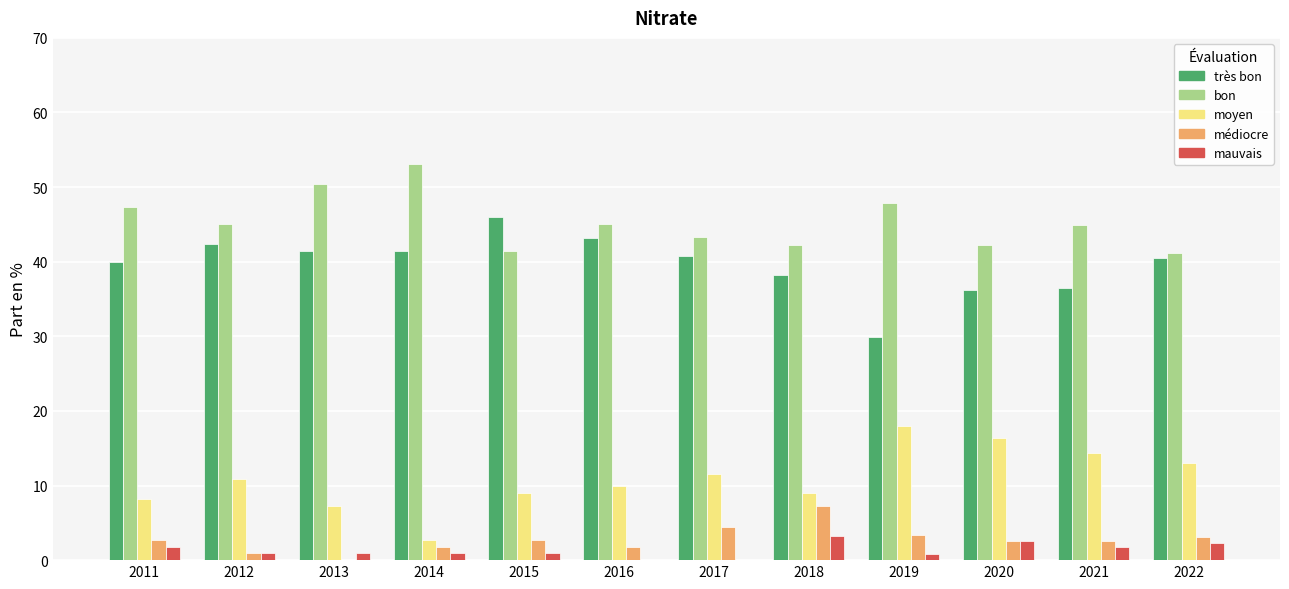

How many groups of bars are there?

12